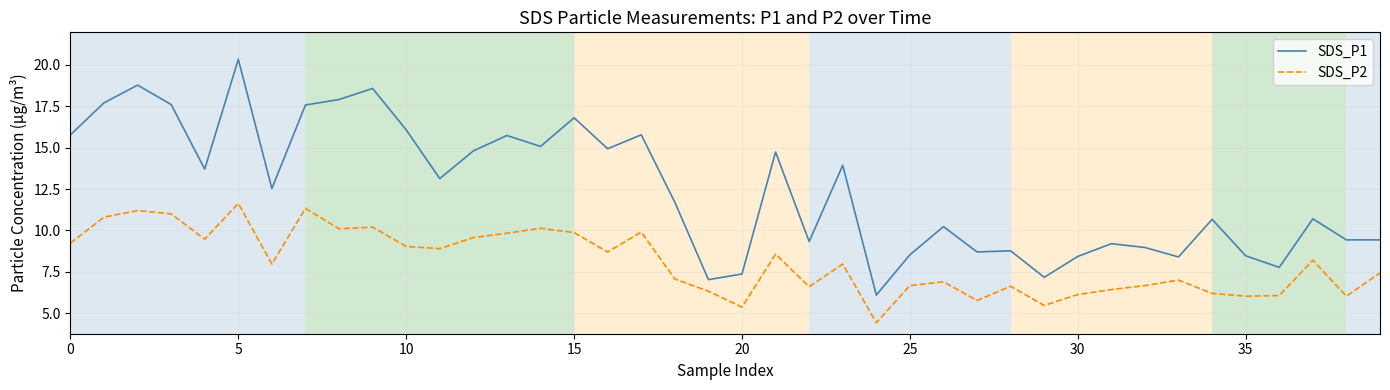

Which series has the widest spread of values?

SDS_P1